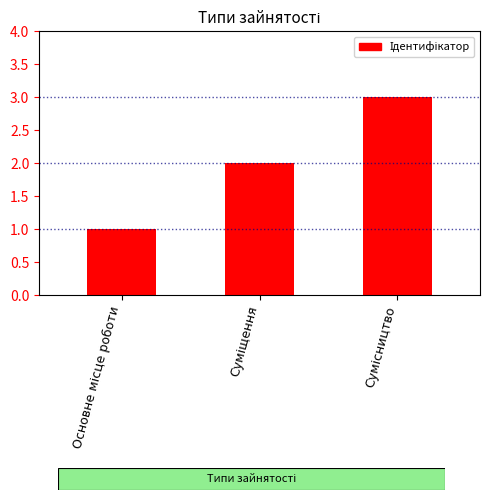

What is the sum of all values?

6